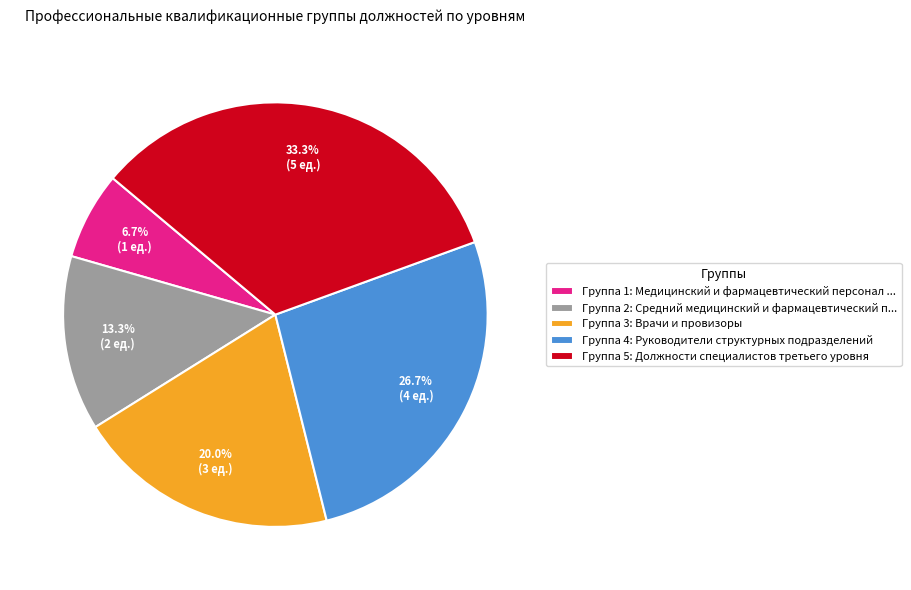

Which slice is the smallest?

Группа 1: Медицинский и фармацевтический персонал ...